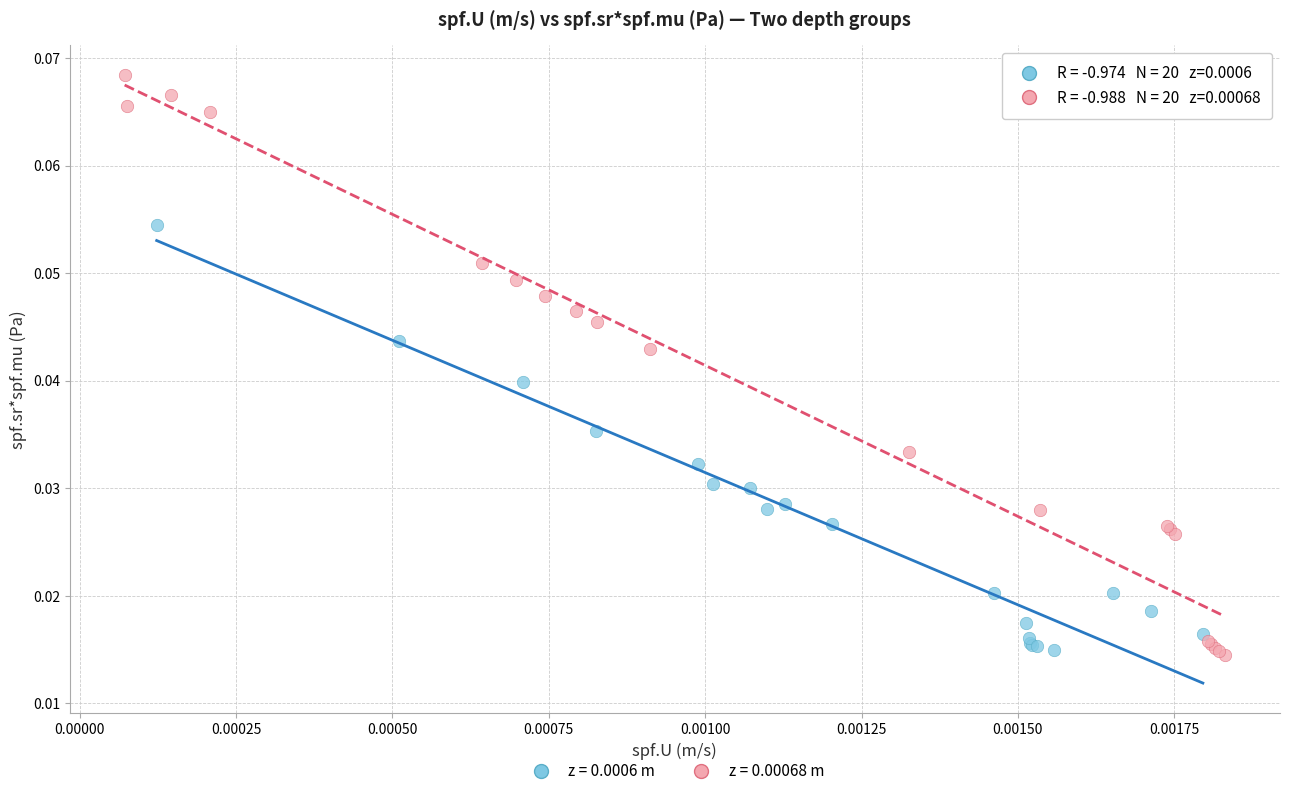

Which series has the largest Y range (max minus min)?

z = 0.00068 m